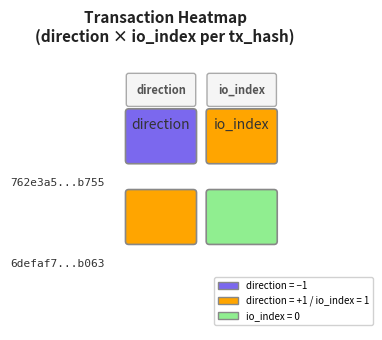

List the series in order of their overall mean, lowest first.

762e3a5589aac6f56b2cee6b187da02db17b755, 6defaf707d848dbe97f1c0b24121231aecfb063